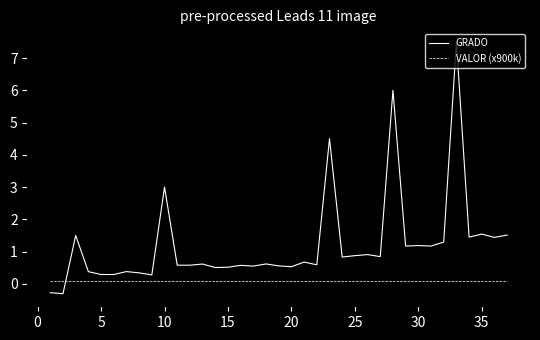

Which series has the largest total across all categories?

GRADO